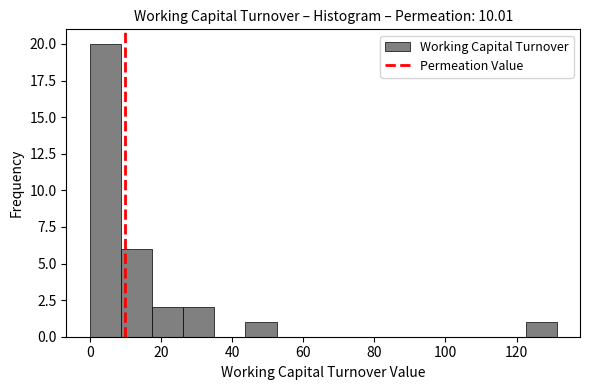

Reading left to right, transcribe this chart: for each bar, give the range it covers on the x-axis and its height. Neither the bar edges nor the heights are printed on the chart, so give them approximately, as read against the axes.

0 to 8: 20
8 to 18: 6
18 to 26: 2
26 to 36: 2
36 to 44: 0
44 to 52: 1
52 to 62: 0
62 to 70: 0
70 to 78: 0
78 to 88: 0
88 to 96: 0
96 to 106: 0
106 to 114: 0
114 to 122: 0
122 to 132: 1